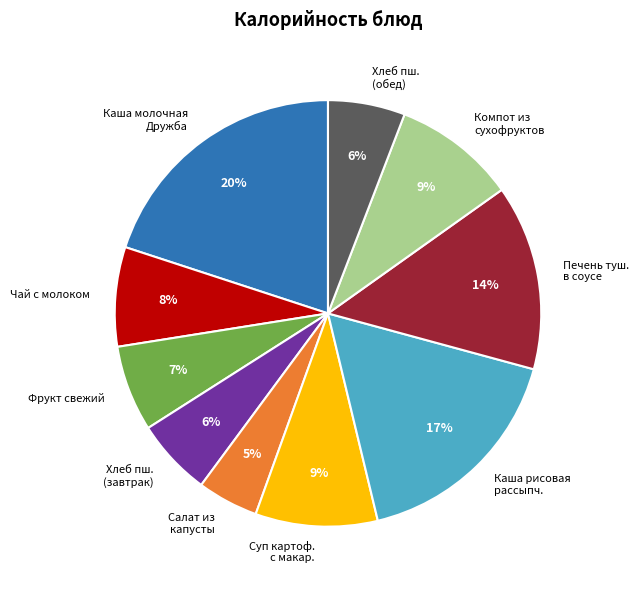

Is it true that Каша рисовая рассыпч. is 17% of the pie?

True